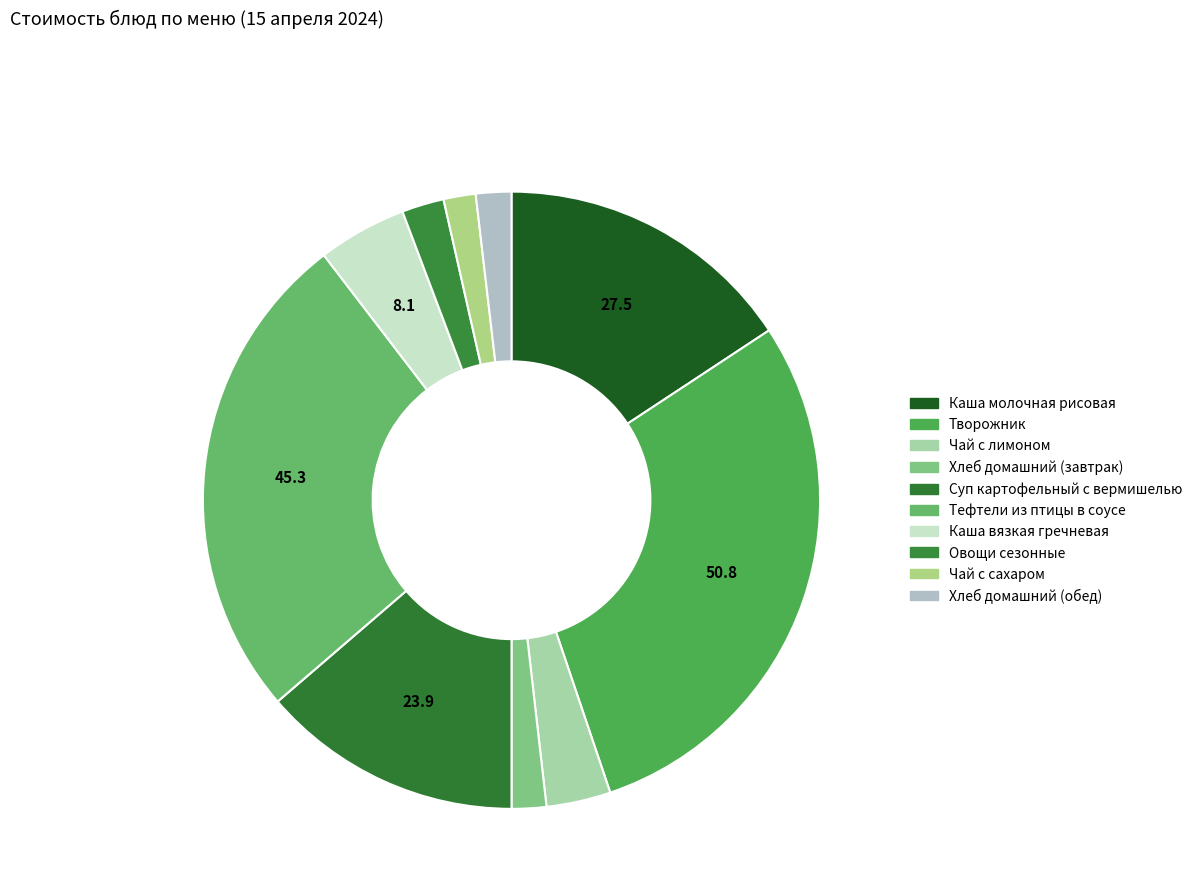

To the nearest percent, what is the difference between the Хлеб домашний (обед) and Чай с лимоном slice percentages?

2%